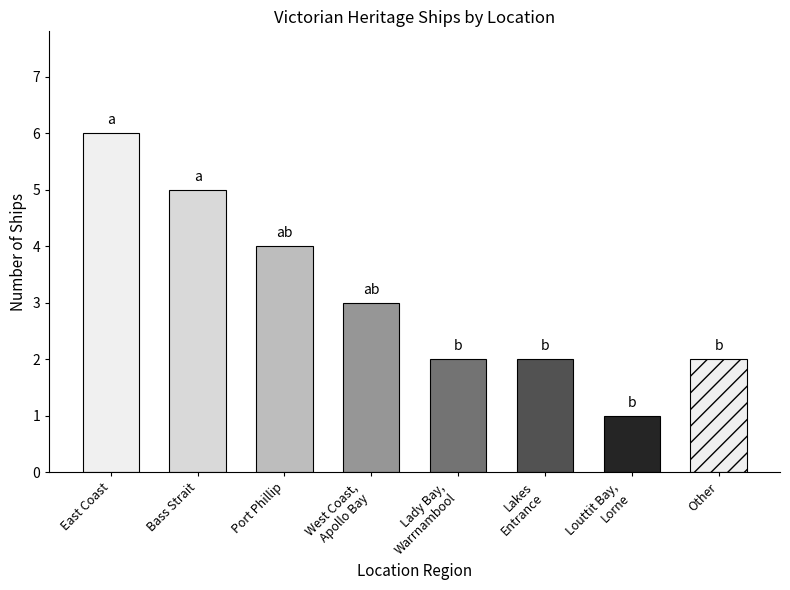

Are the bars horizontal?

No